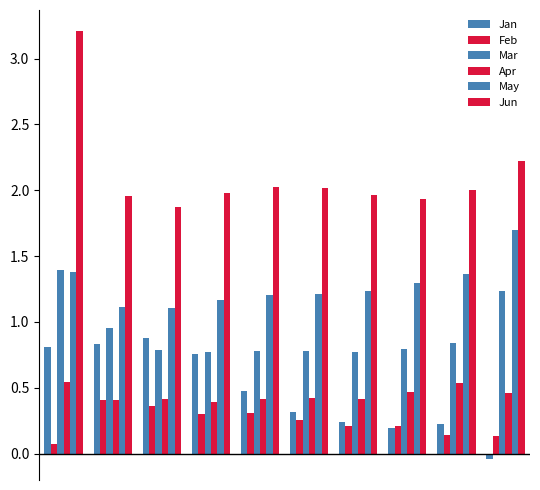

Does the chart contain any negative values?

Yes